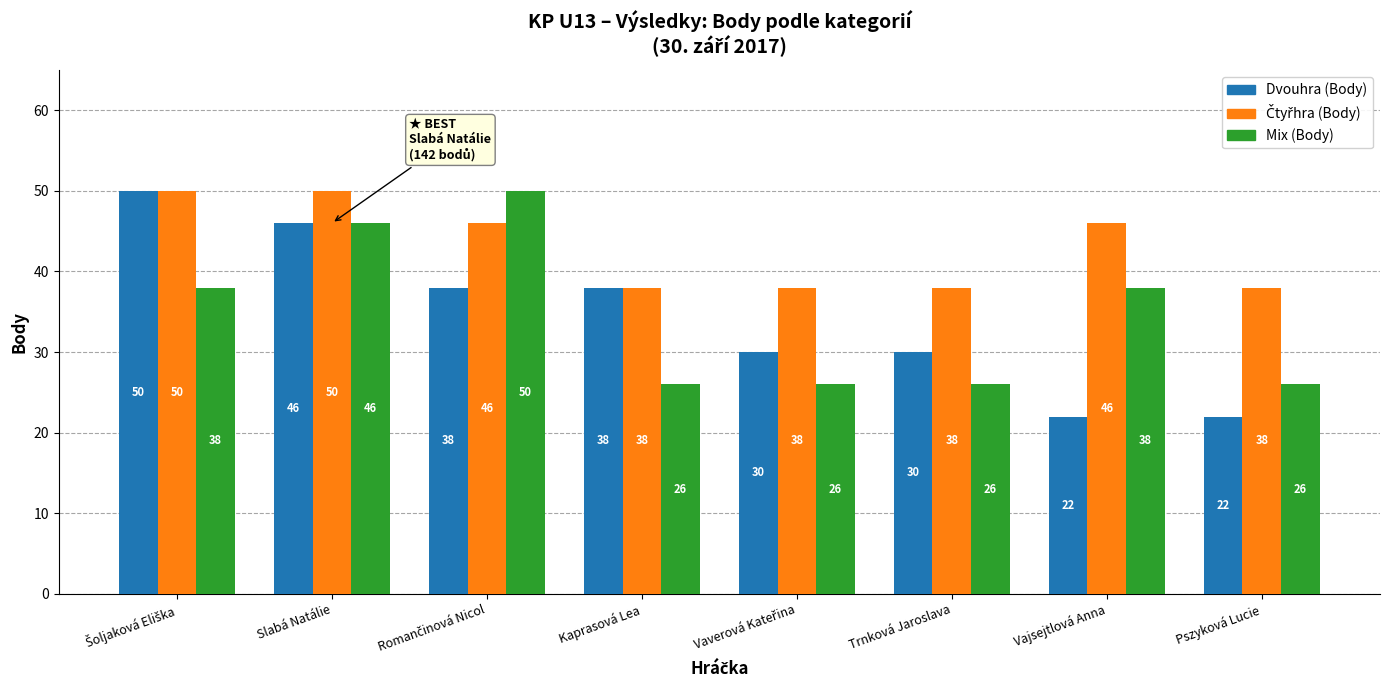

The value of Mix (Body) at Vajsejtlová Anna is 58. True or false?

False